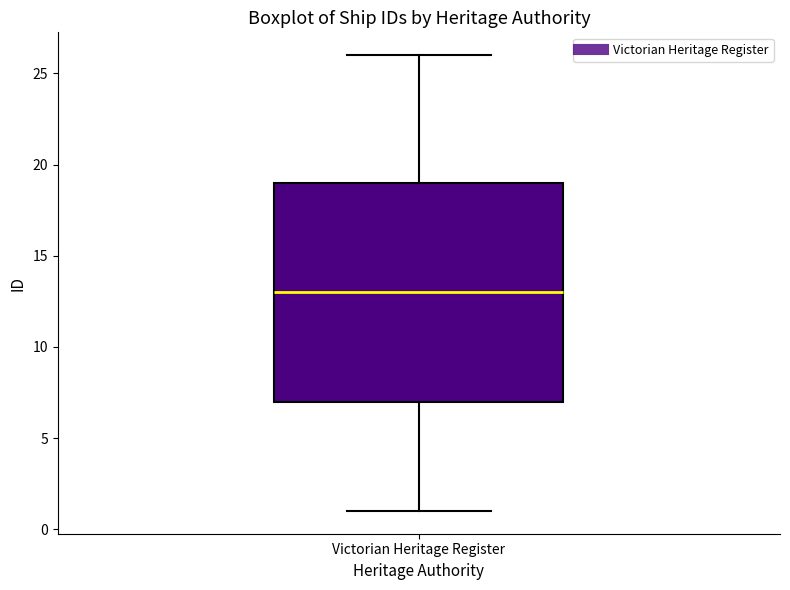

Transcribe this box plot: give where the median line is, the range the box spans, and where the two whiskers end, as read against the y-axis. The values are not printed on the chart, so give them approximately, as read against the axis.

median 13, box 7 to 19, whiskers 1 to 26